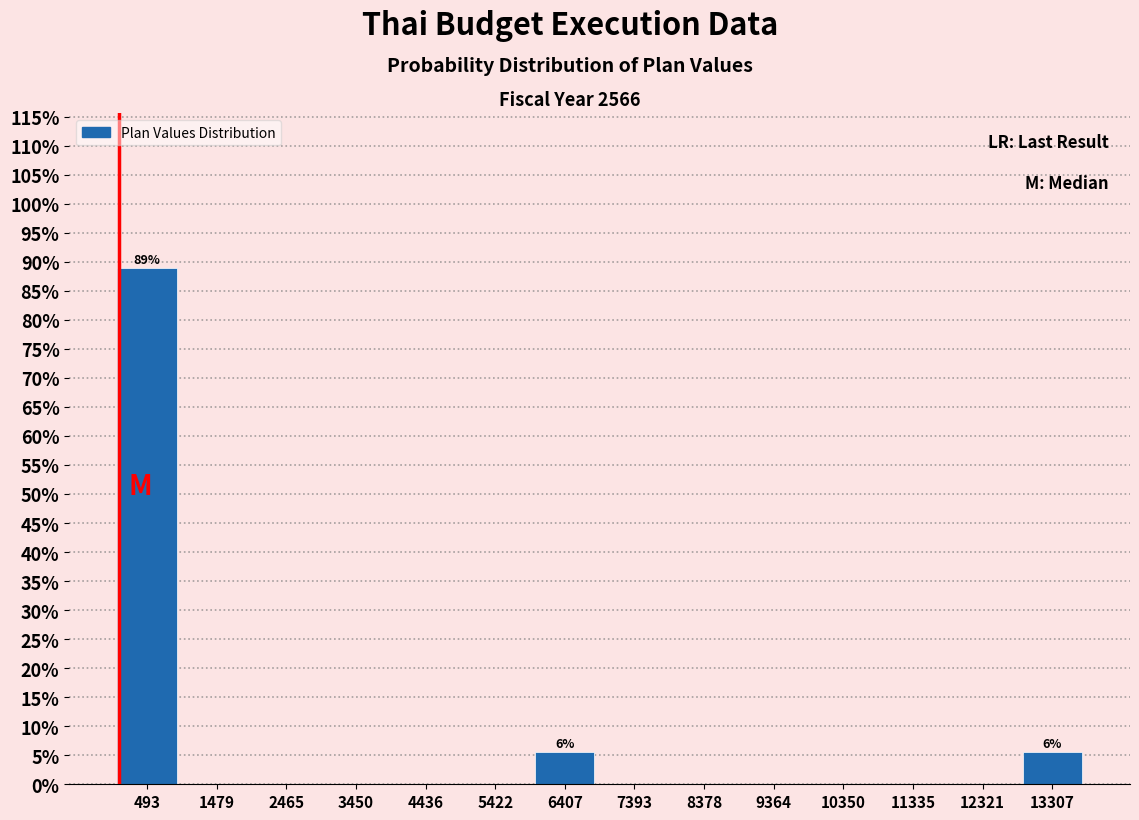

Over which range of the x-axis is the bar tallest?

0 to 1000